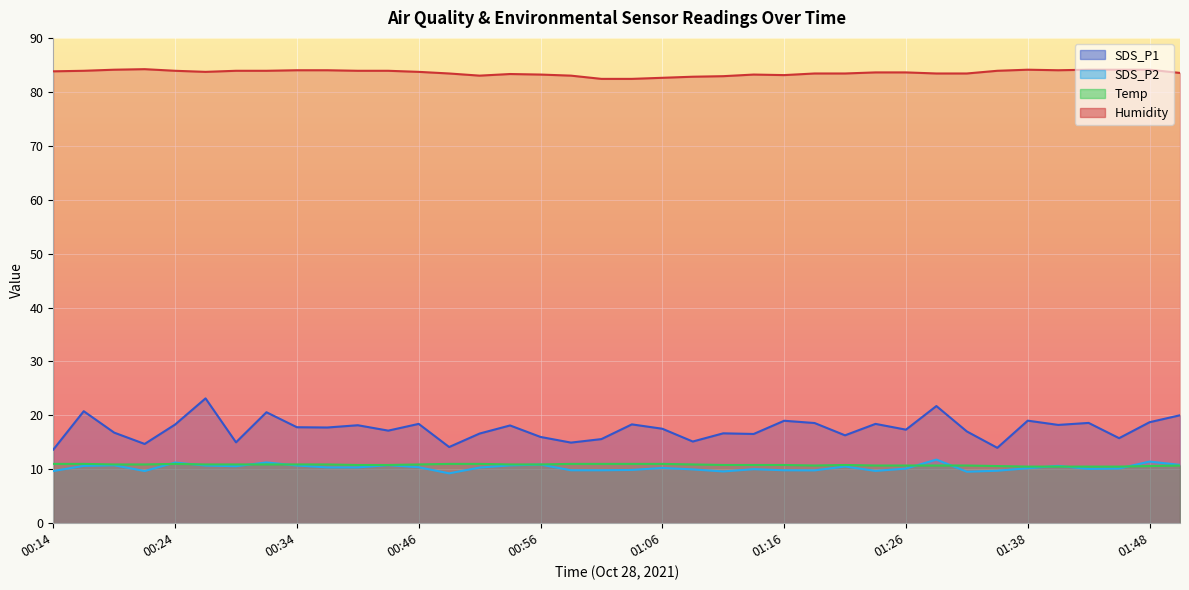

Where does the Humidity series first go above 83?

00:14